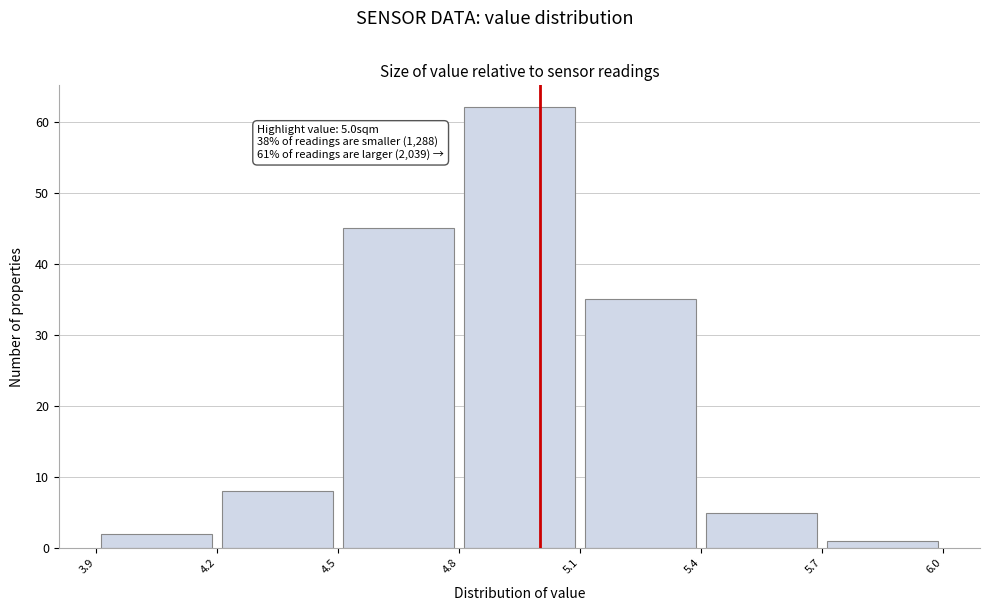

Which range on the x-axis has the tallest bar?

4.8 to 5.1